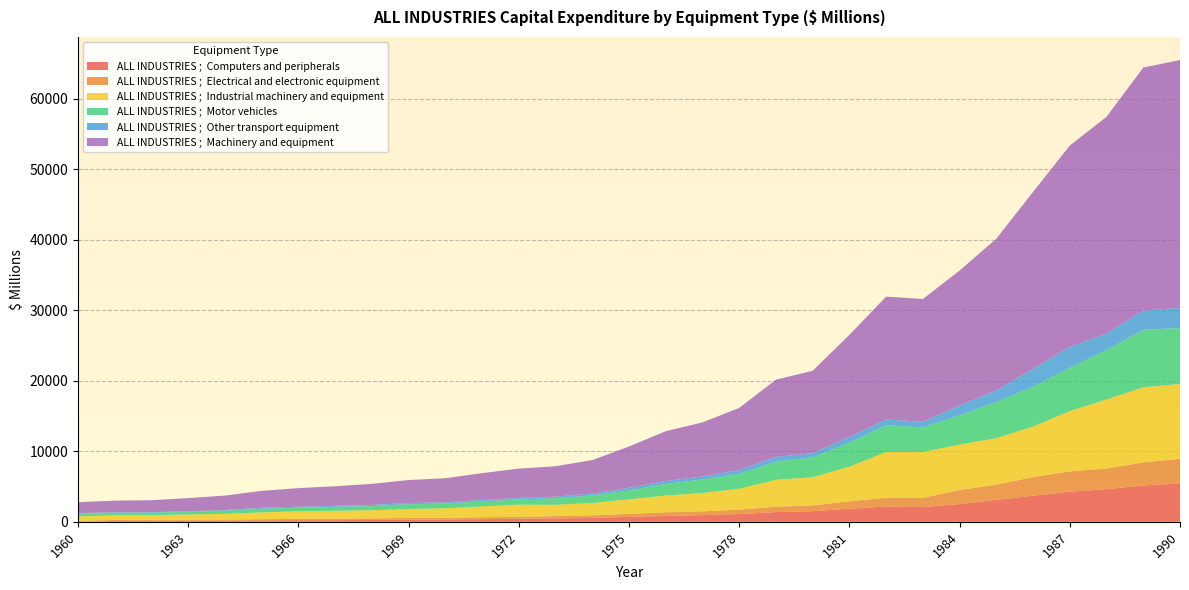

Reading left to right, what are all the values shown in this chart?

ALL INDUSTRIES ;  Computers and peripherals: 1960=0	1961=138	1962=147	1963=155	1964=173	1965=208	1966=228	1967=238	1968=264	1969=306	1970=332	1971=379	1972=431	1973=489	1974=551	1975=706	1976=843	1977=947	1978=1104	1979=1383	1980=1511	1981=1866	1982=2176	1983=2083	1984=2519	1985=3112	1986=3703	1987=4283	1988=4625	1989=5165	1990=5433
ALL INDUSTRIES ;  Electrical and electronic equipment: 1960=129	1961=126	1962=125	1963=142	1964=152	1965=165	1966=189	1967=196	1968=220	1969=247	1970=248	1971=271	1972=290	1973=324	1974=358	1975=434	1976=508	1977=540	1978=623	1979=762	1980=821	1981=1042	1982=1246	1983=1310	1984=2001	1985=2166	1986=2642	1987=2874	1988=2940	1989=3264	1990=3514
ALL INDUSTRIES ;  Industrial machinery and equipment: 1960=640	1961=657	1962=671	1963=741	1964=801	1965=963	1966=1068	1967=1126	1968=1157	1969=1269	1970=1338	1971=1532	1972=1708	1973=1600	1974=1759	1975=2045	1976=2367	1977=2602	1978=2967	1979=3807	1980=3992	1981=4911	1982=6476	1983=6518	1984=6435	1985=6586	1986=7173	1987=8552	1988=9786	1989=10651	1990=10619
ALL INDUSTRIES ;  Motor vehicles: 1960=378	1961=353	1962=348	1963=376	1964=458	1965=510	1966=519	1967=559	1968=591	1969=676	1970=672	1971=708	1972=750	1973=923	1974=1068	1975=1270	1976=1652	1977=1910	1978=2105	1979=2596	1980=2826	1981=3406	1982=3796	1983=3468	1984=4133	1985=5135	1986=5630	1987=6155	1988=7028	1989=8158	1990=7921
ALL INDUSTRIES ;  Other transport equipment: 1960=88	1961=81	1962=82	1963=89	1964=87	1965=136	1966=136	1967=148	1968=163	1969=170	1970=191	1971=215	1972=221	1973=236	1974=262	1975=367	1976=431	1977=440	1978=522	1979=652	1980=599	1981=815	1982=820	1983=827	1984=1412	1985=1637	1986=2556	1987=2945	1988=2314	1989=2718	1990=2863
ALL INDUSTRIES ;  Machinery and equipment: 1960=1547	1961=1649	1962=1694	1963=1863	1964=2049	1965=2411	1966=2641	1967=2782	1968=2985	1969=3262	1970=3401	1971=3804	1972=4149	1973=4310	1974=4762	1975=5864	1976=7054	1977=7667	1978=8840	1979=10963	1980=11678	1981=14487	1982=17437	1983=17408	1984=19147	1985=21529	1986=25101	1987=28576	1988=30763	1989=34490	1990=35163